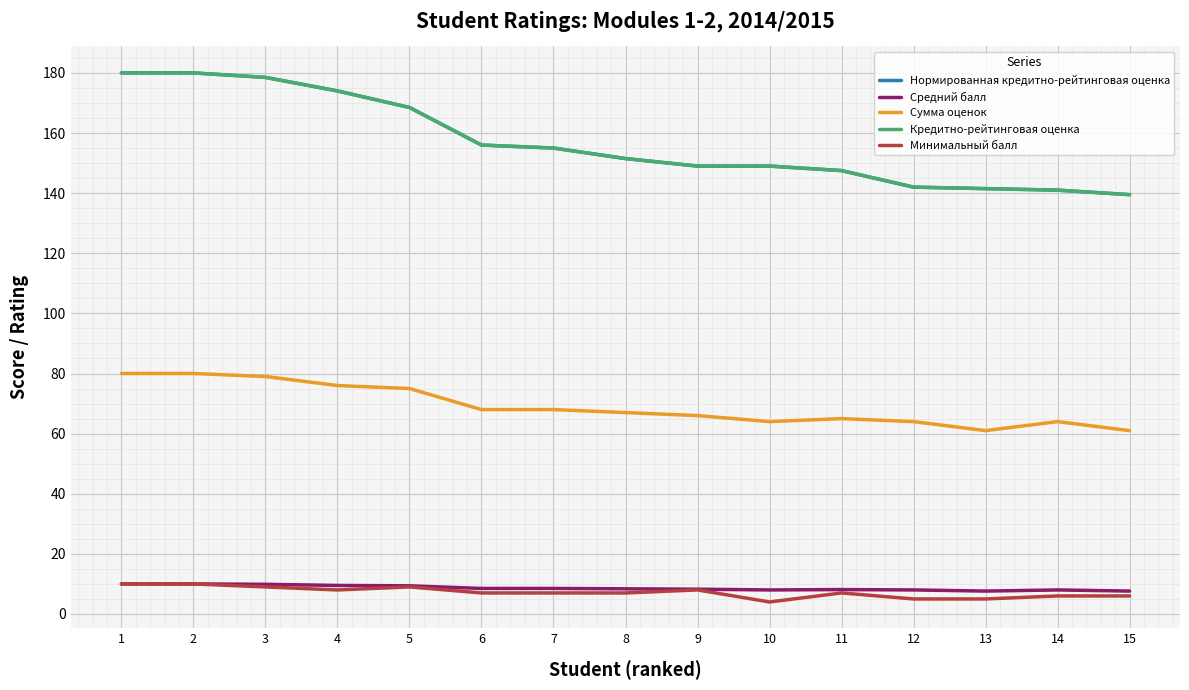

True or false: Сумма оценок has a value of 79.0 at 3.

True